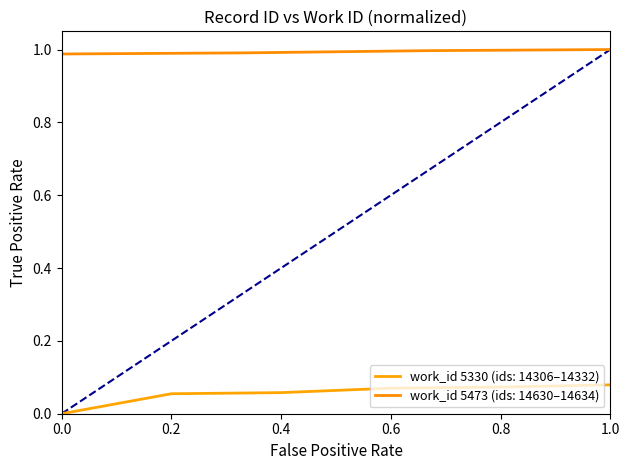

Is it true that work_id 5330 (ids: 14306–14332) equals 0.0 at 0.0?

True